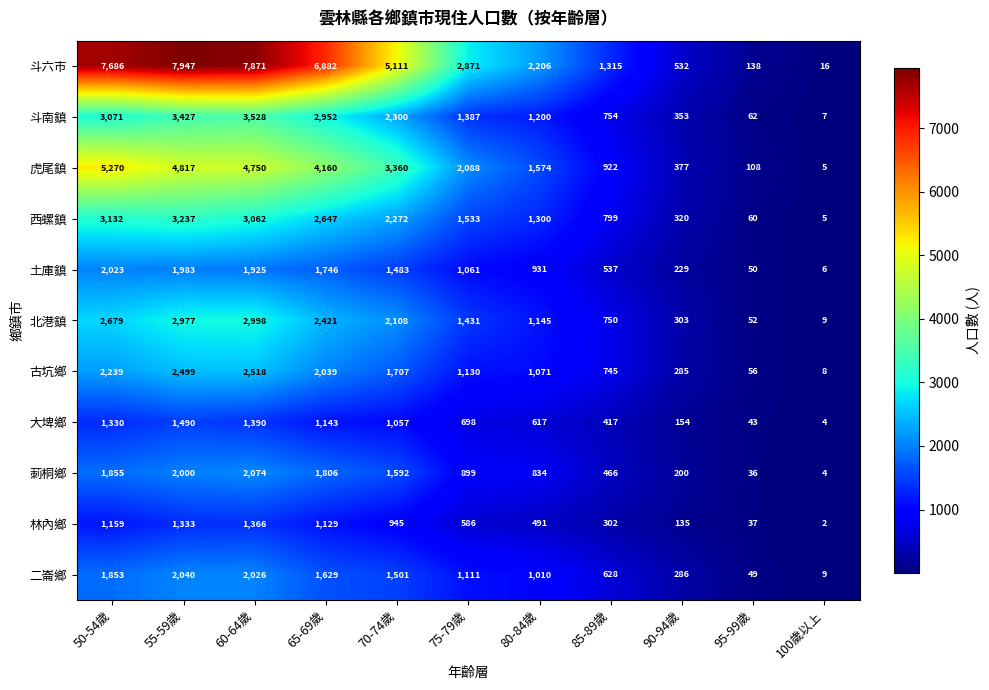

What is the total value across all series at 90-94歲?

3174